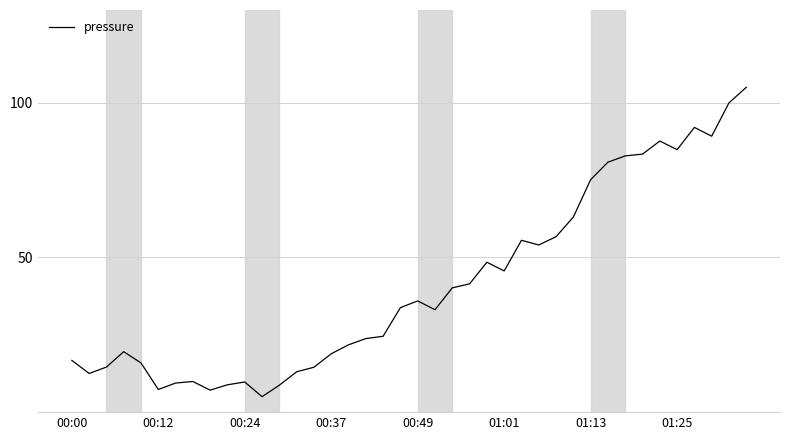

What is the difference between the maximum and minimum values?

100.0